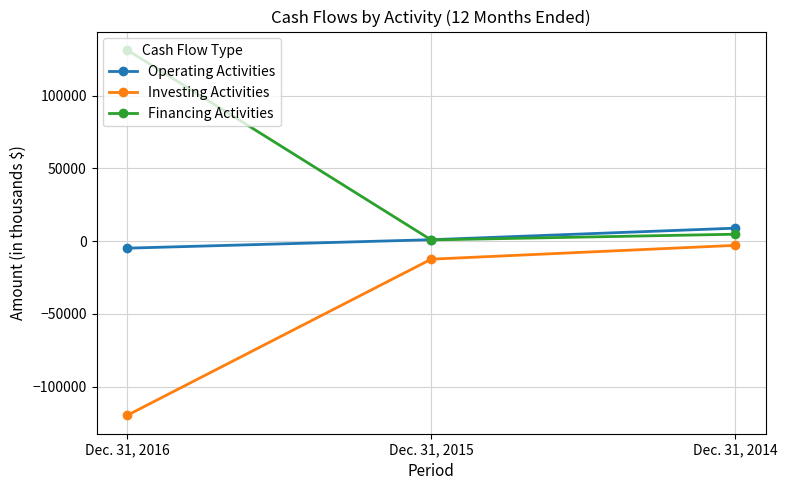

What is the maximum value for Investing Activities?

-2866